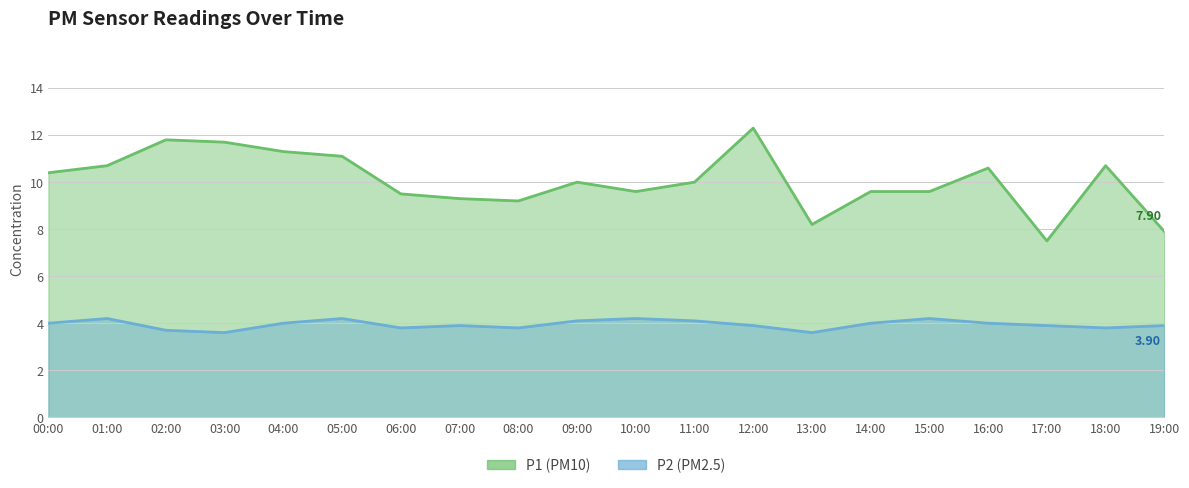

List the series in order of their peak value, lowest first.

P2, P1